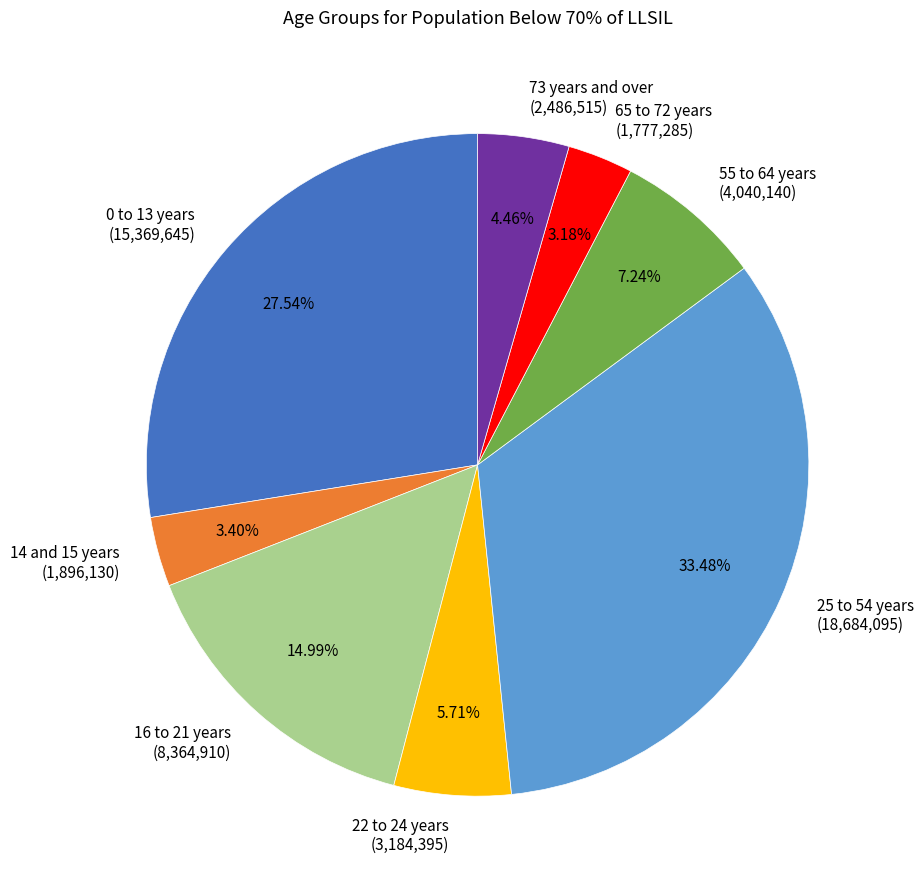

To the nearest percent, what portion does 55 to 64 years represent?

7%